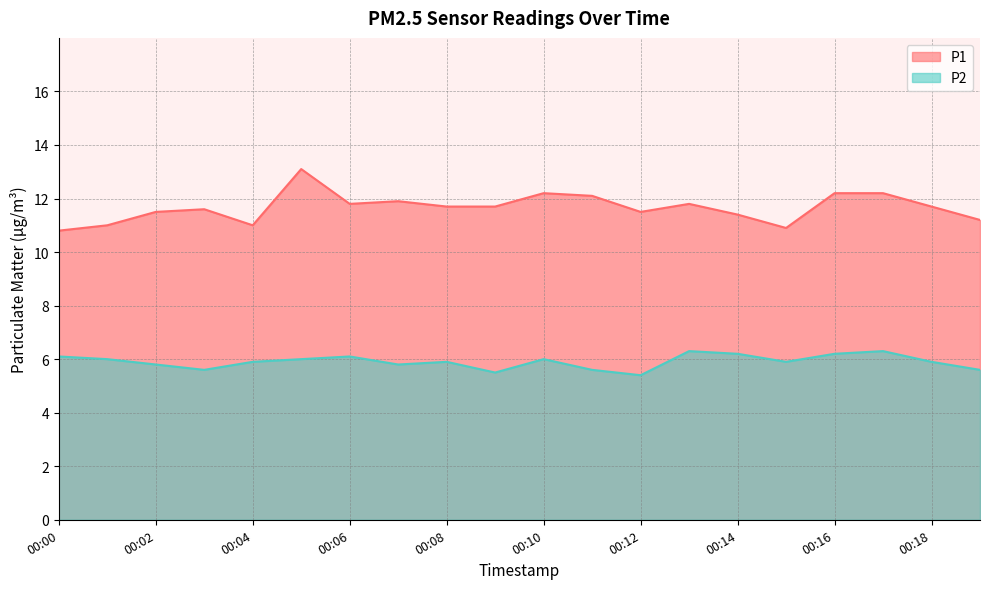

True or false: P1 has more than 2 points higher than both neighbors.

True